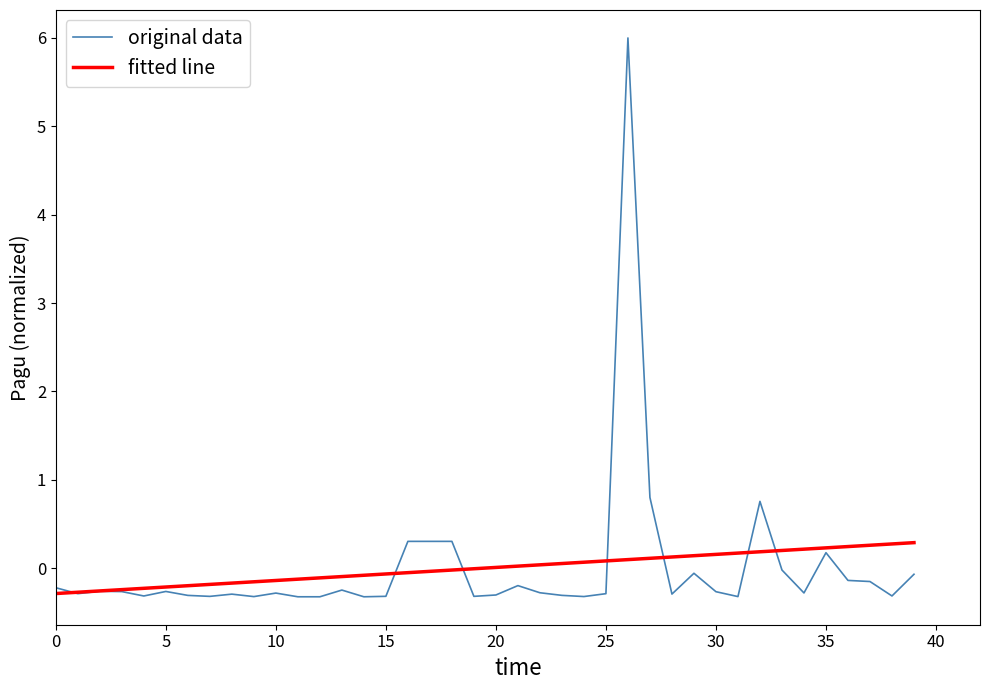

Which series has the widest spread of values?

original data